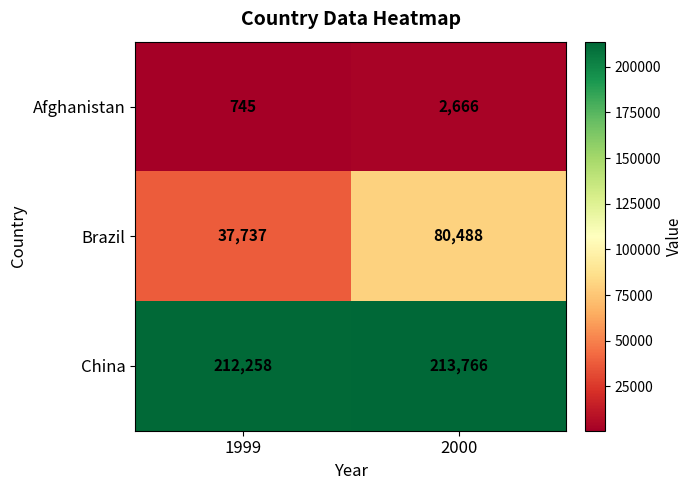

What value does the Afghanistan series have at 1999, to the nearest 100?

700